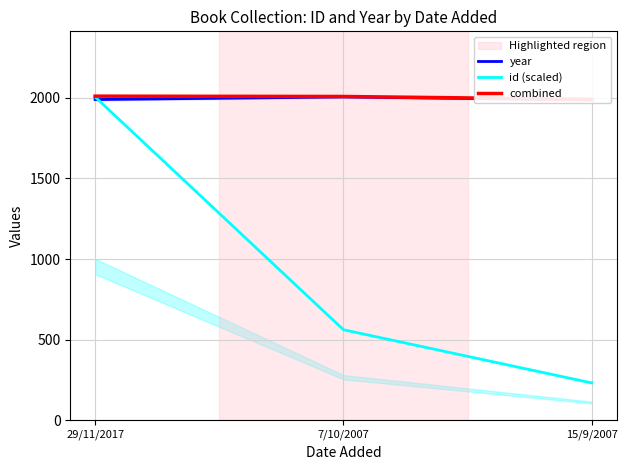

What is the average value of the combined series?

2003.7